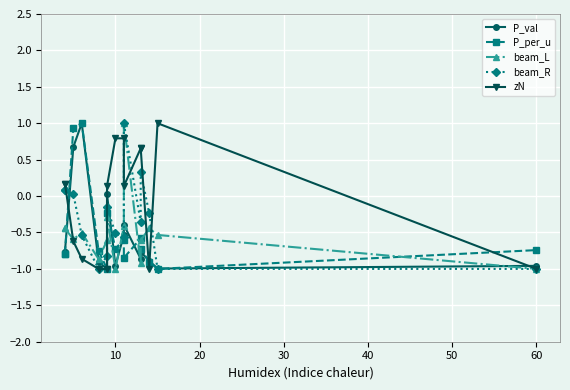

How many data points does each series have?

15